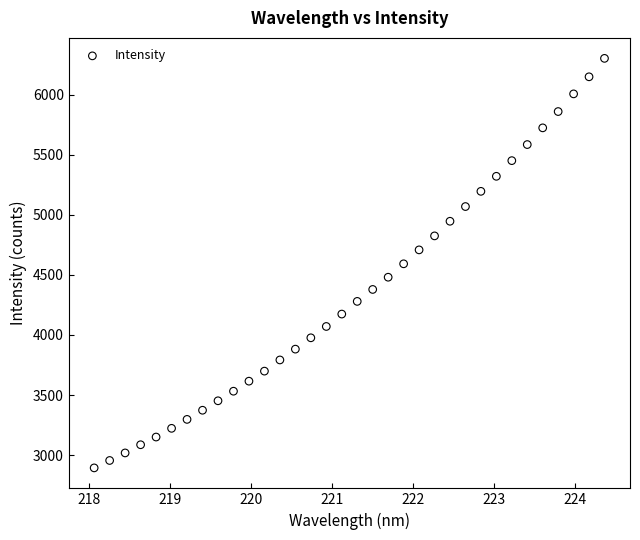

What is the range of X values (max minus min)?

6.3